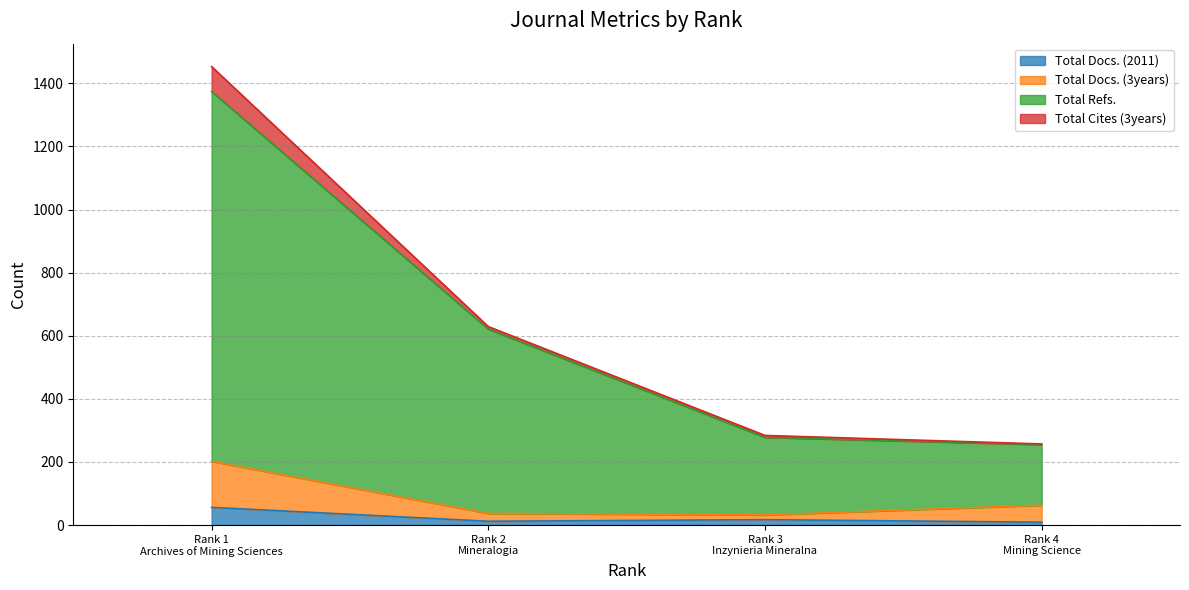

What is the maximum value for Total Docs. (2011)?

56